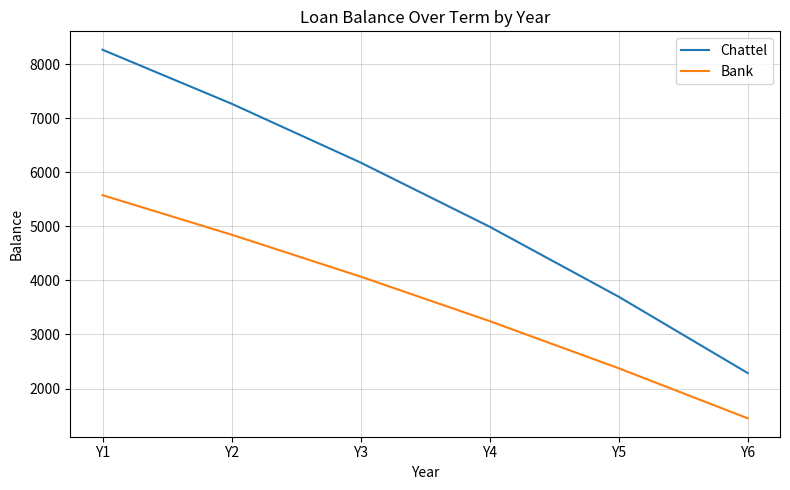

What is the maximum value shown in the chart?

8267.2